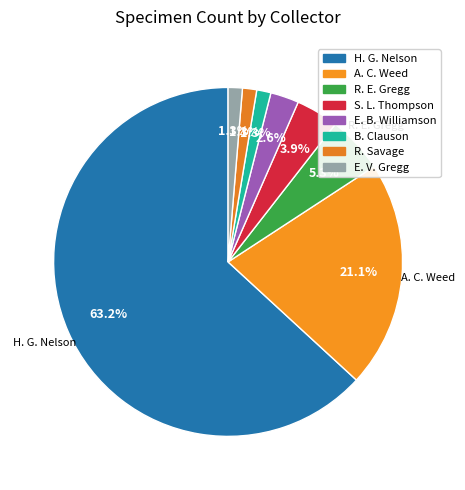

To the nearest percent, what percentage of the pie is S. L. Thompson?

4%